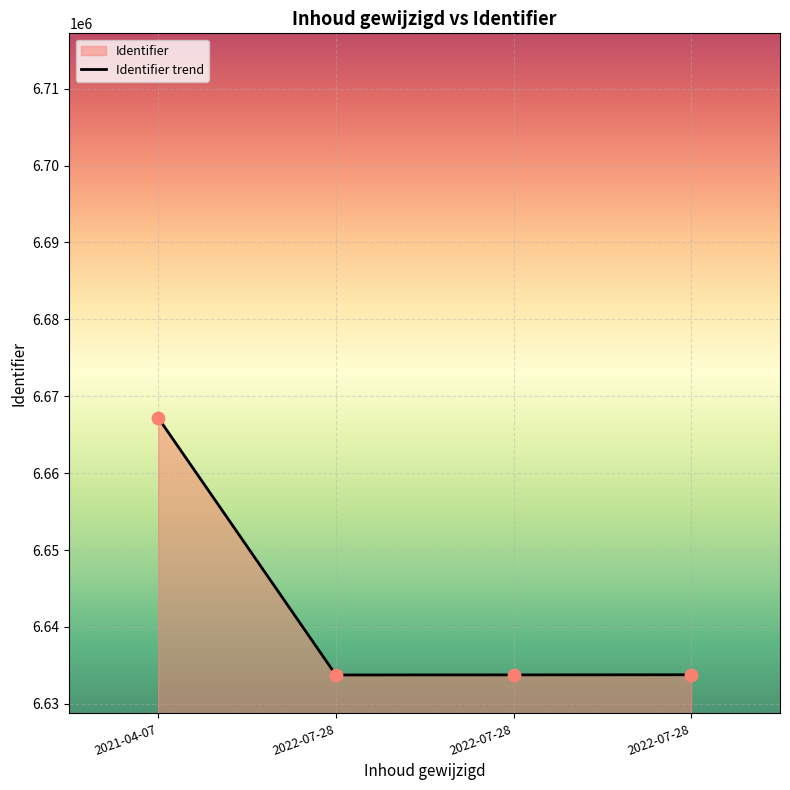

Between 2021-04-07 and 2022-07-28, which is larger?

2021-04-07